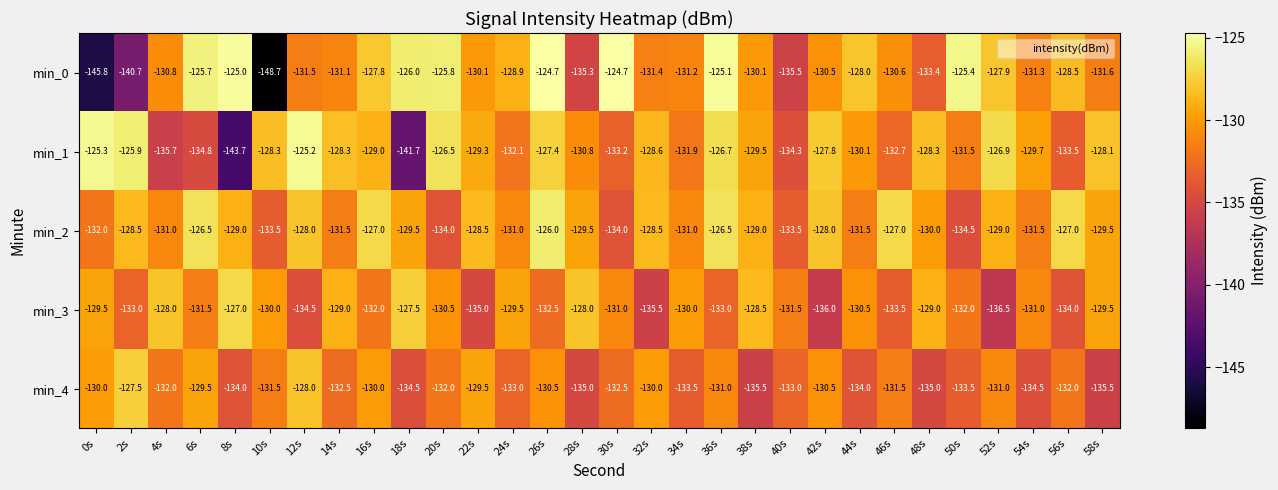

Rank the series at 10s from lowest to highest value.

min_0, min_2, min_4, min_3, min_1